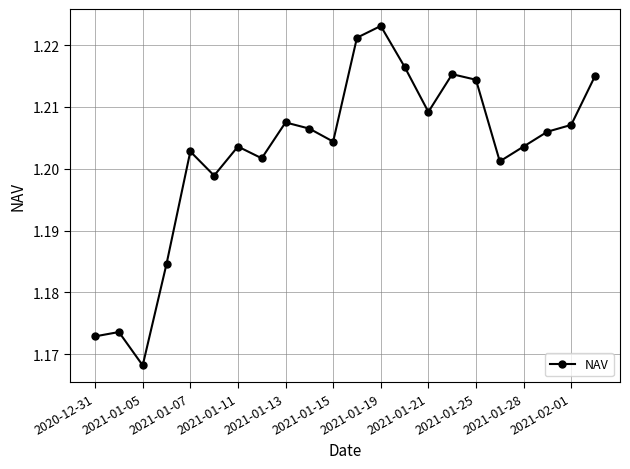

What is the sum of all values?

26.5